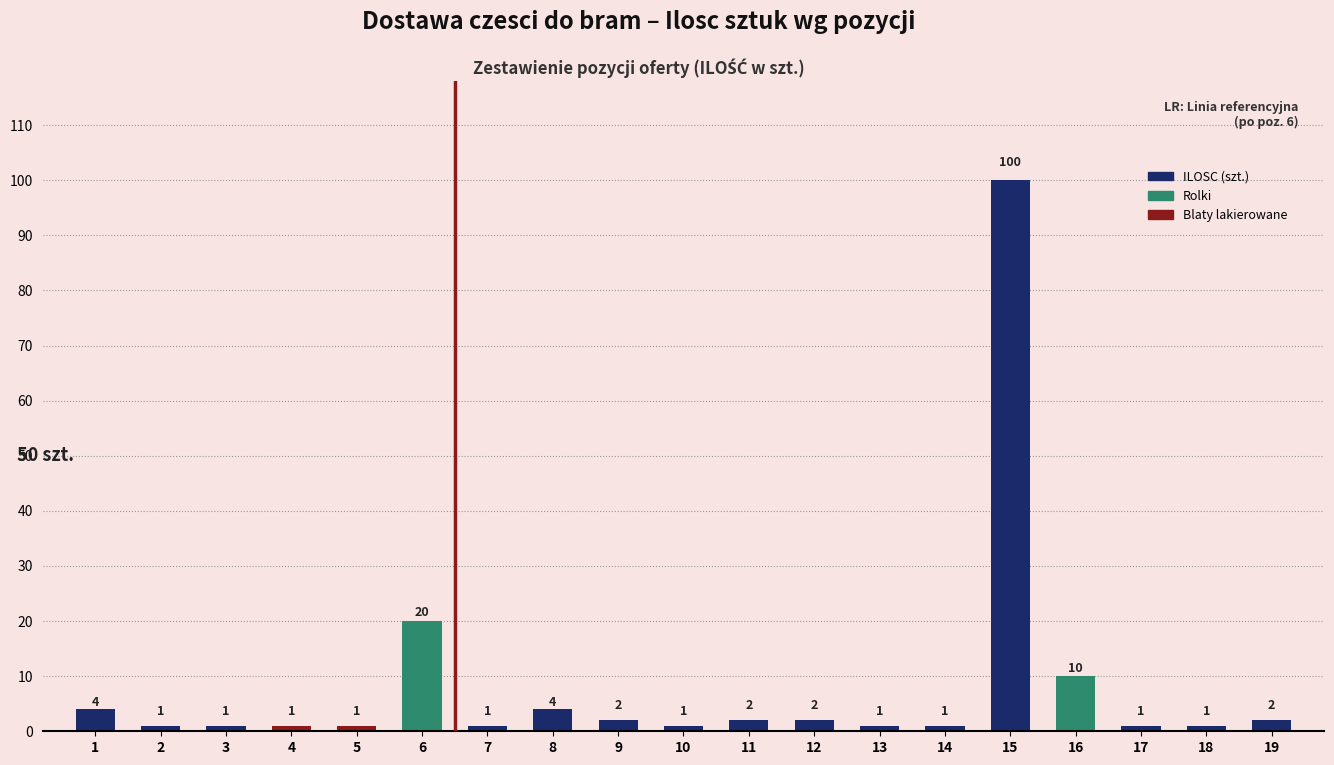

True or false: the data shows 36 at 6.

False